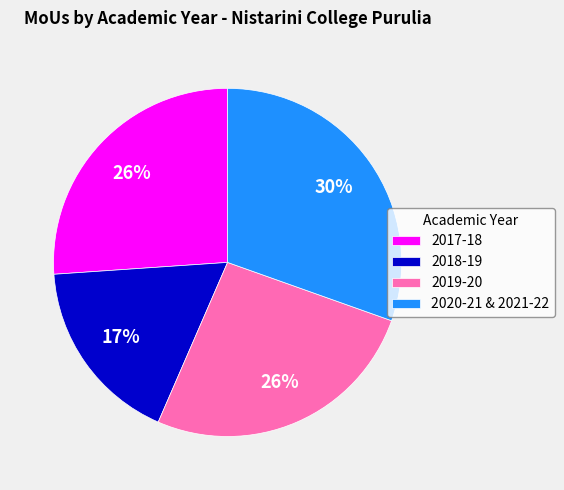

Does any single category account for the majority?

No